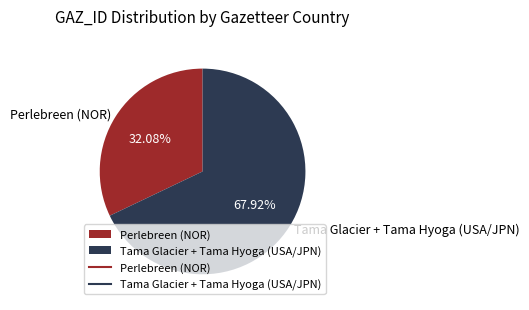

What is the ratio of the value at Perlebreen (NOR) to the value at Tama Glacier + Tama Hyoga (USA/JPN)?

0.5